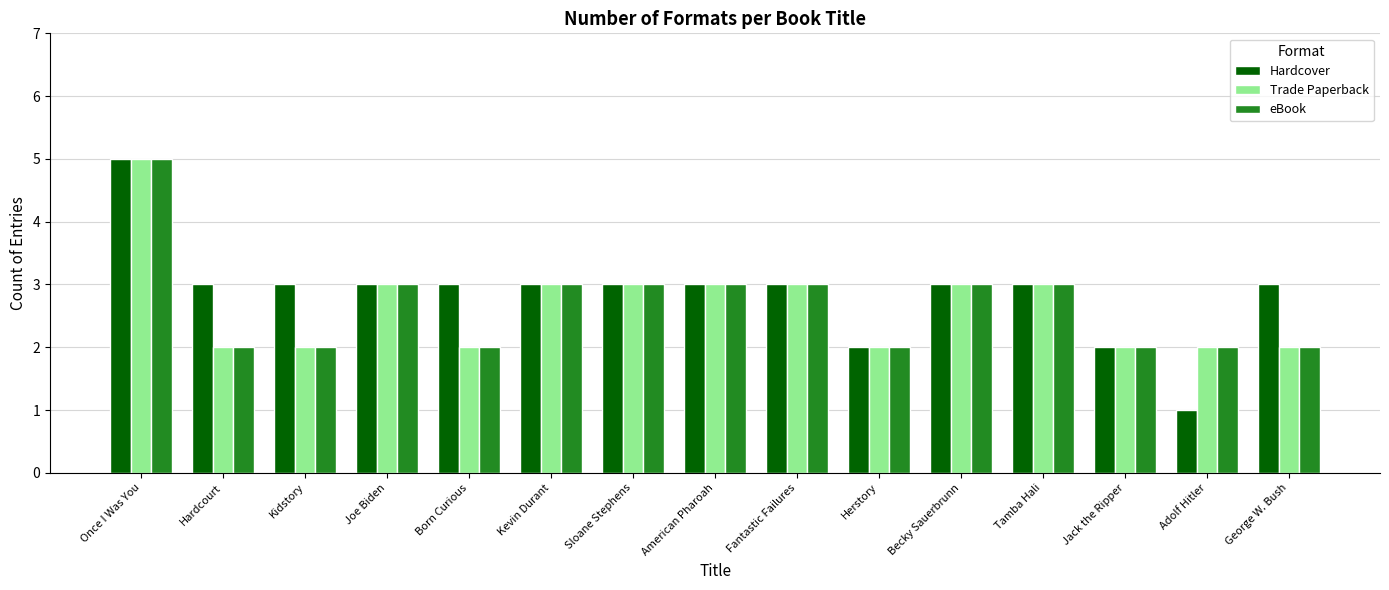

At which category is the sum across all series the highest?

Once I Was You